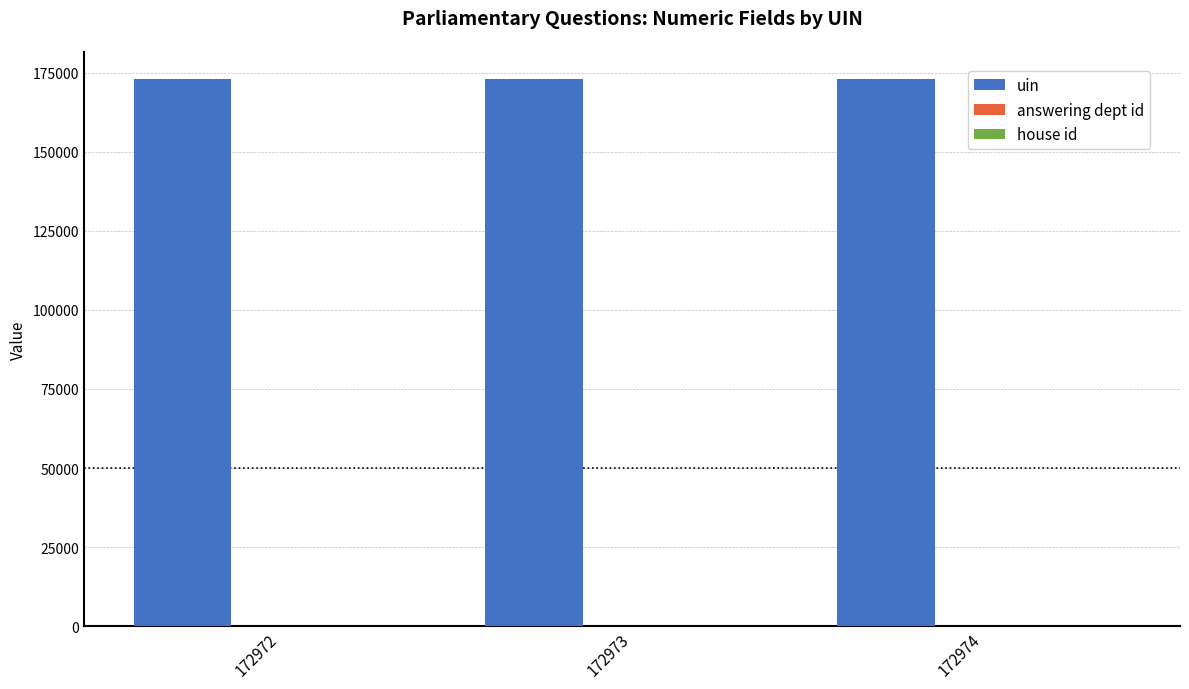

What is the sum of all uin values?

518919